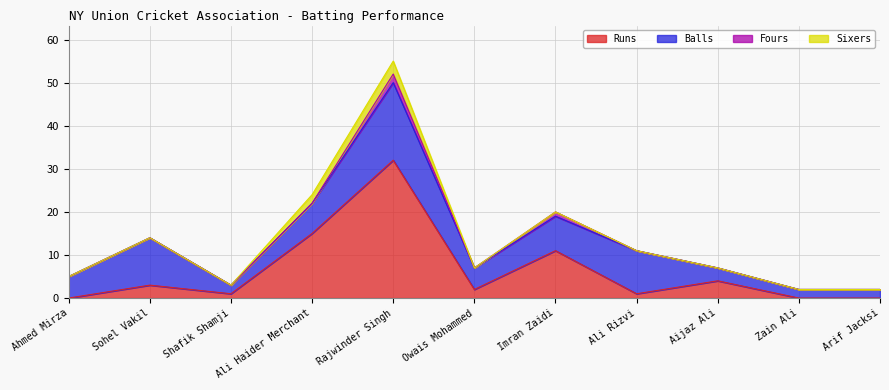

Rank the series at Owais Mohammed from lowest to highest value.

Fours, Sixers, Runs, Balls